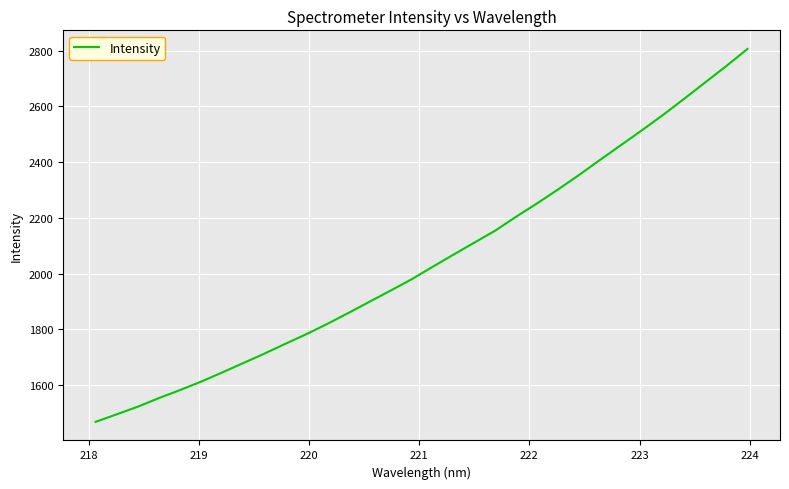

What is the sum of all values?

65595.6